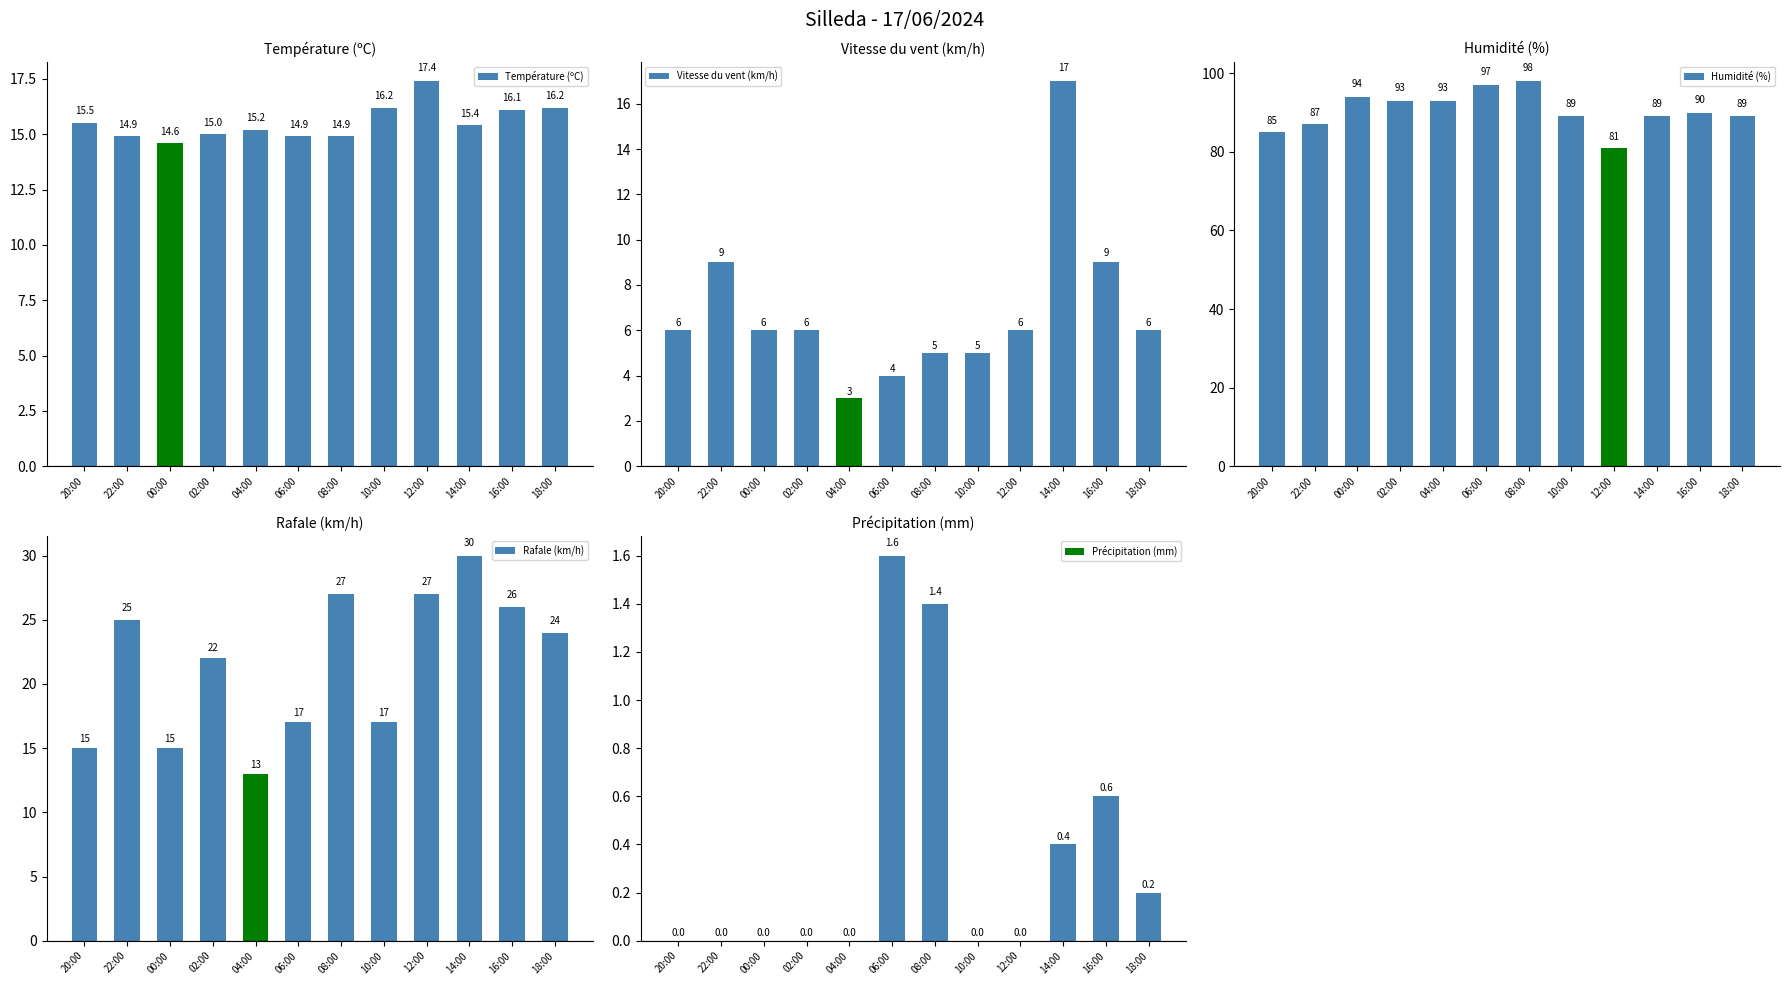

At which category is the sum across all series the highest?

14:00